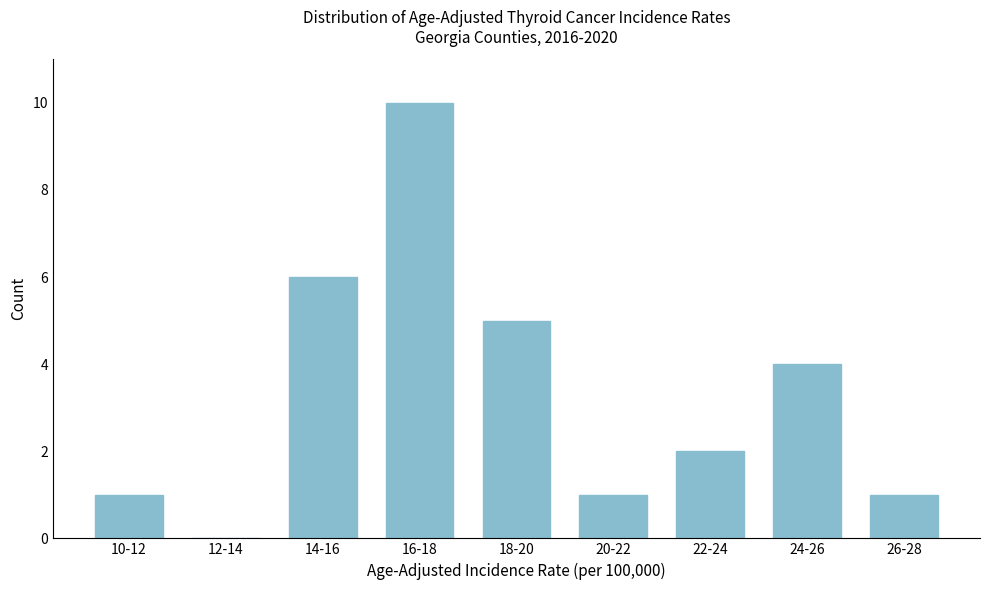

Reading left to right, what are all the values shown in this chart?

10-12=1	12-14=0	14-16=6	16-18=10	18-20=5	20-22=1	22-24=2	24-26=4	26-28=1